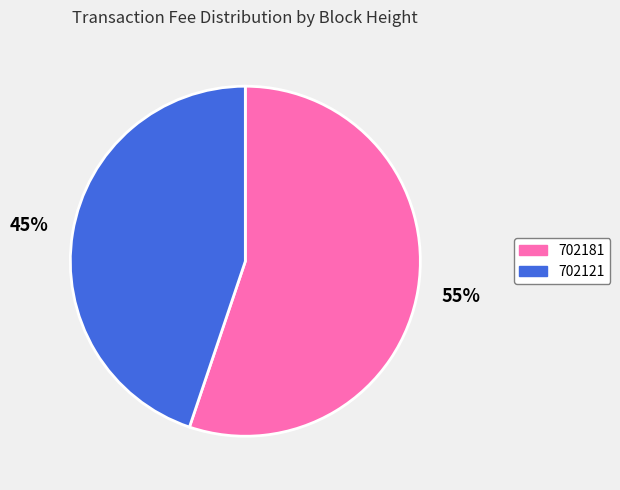

Count the number of slices in the pie.

2